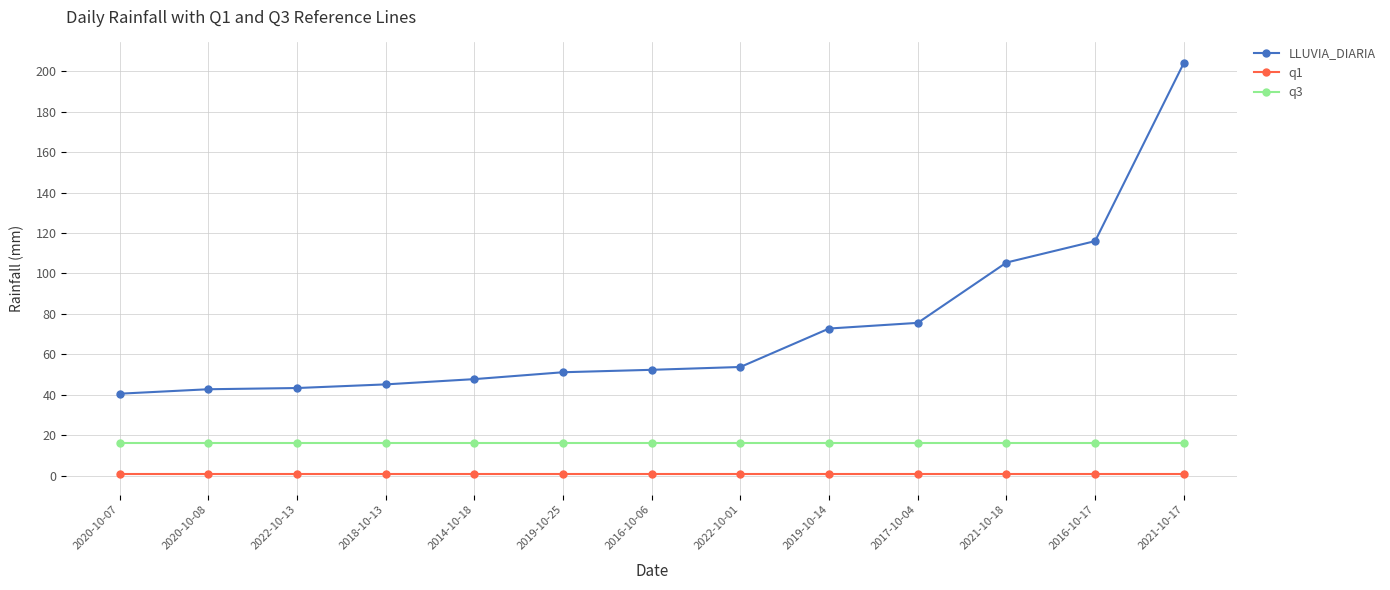

At which label is LLUVIA_DIARIA closest to 122?

2016-10-17